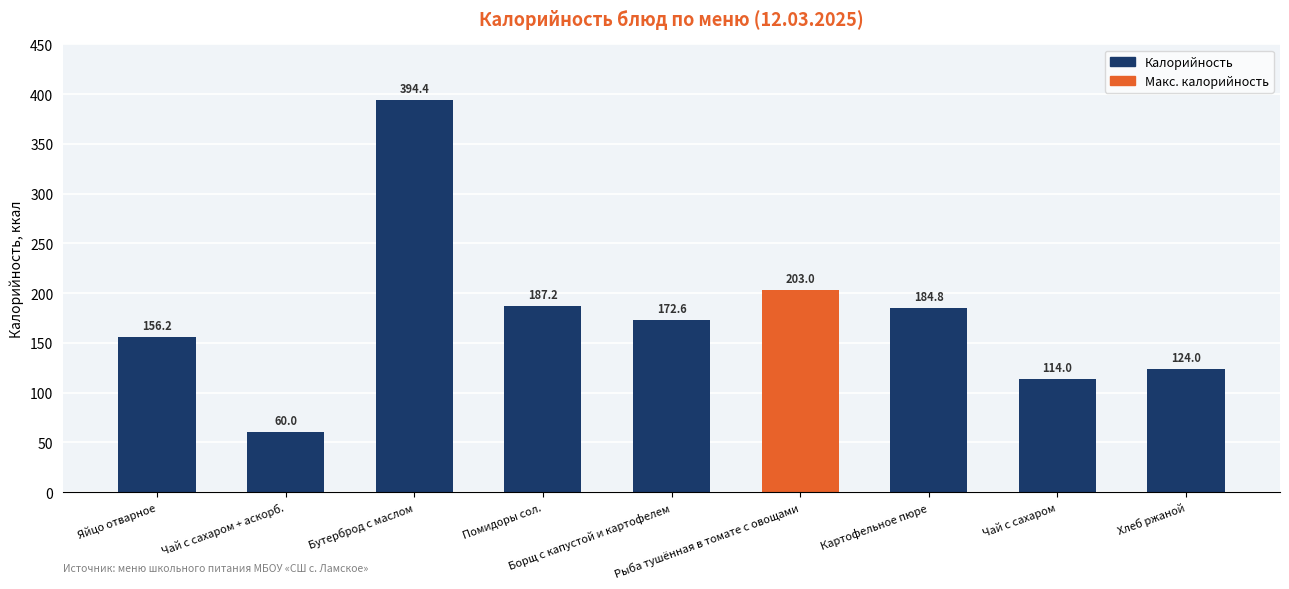

What is the label of the 8th bar from the left?

Чай с сахаром